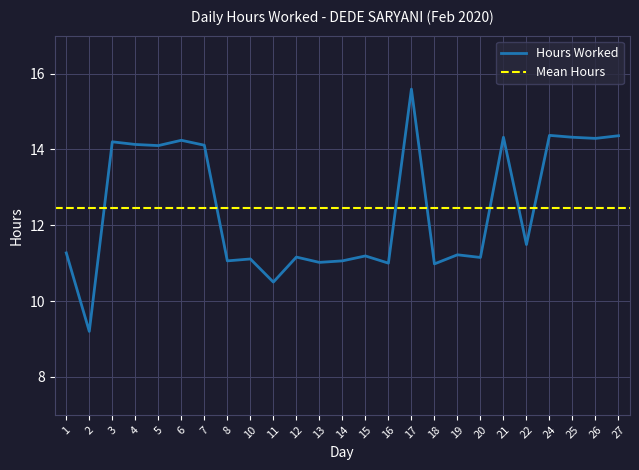

True or false: the data shows 9.3 at 27.

False